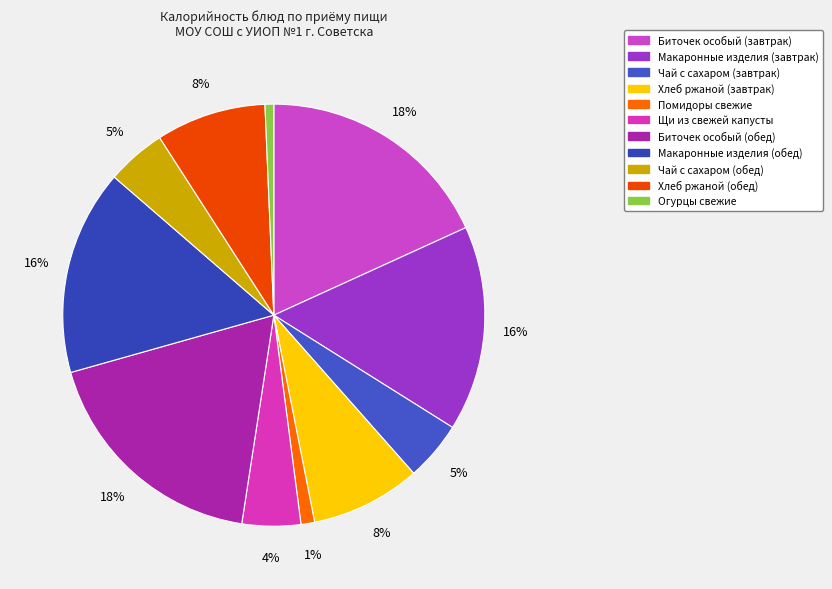

What percentage do Огурцы свежие and Щи из свежей капусты together represent?

5.2%